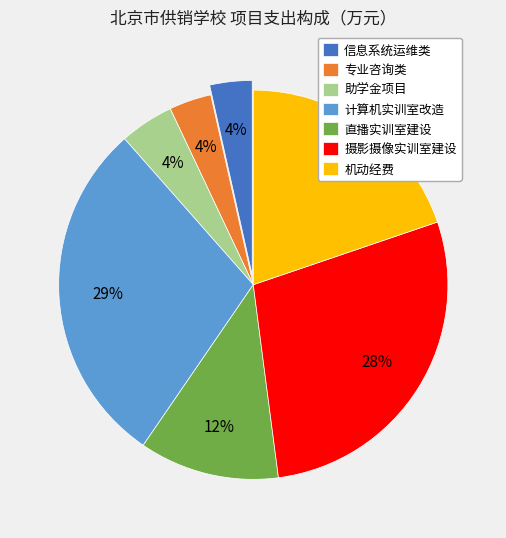

To the nearest percent, what percentage of the pie is 摄影摄像实训室建设?

28%